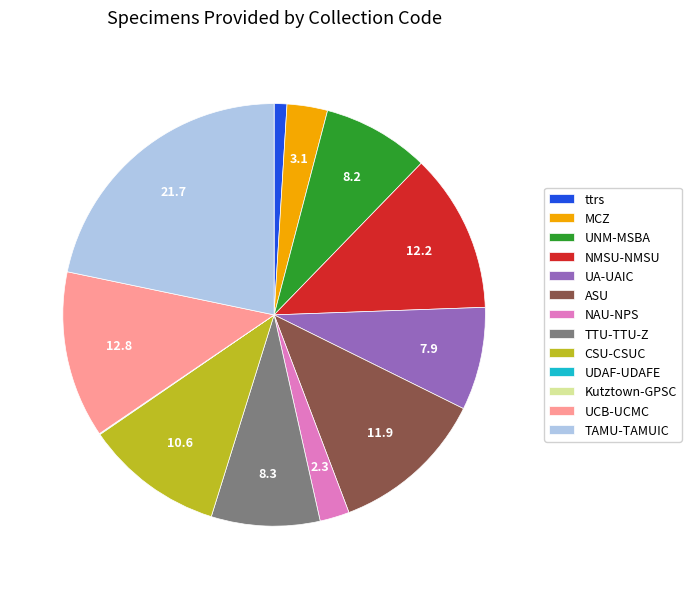

The ASU slice represents 24% of the pie. True or false?

False